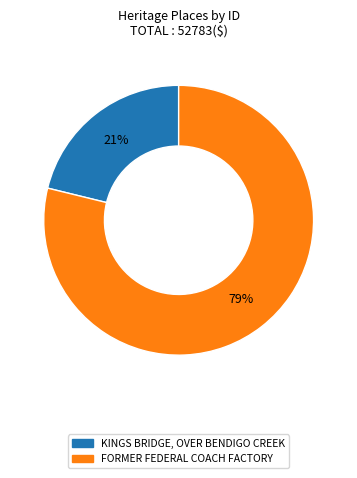

To the nearest percent, what is the difference between the KINGS BRIDGE, OVER BENDIGO CREEK and FORMER FEDERAL COACH FACTORY slice percentages?

58%